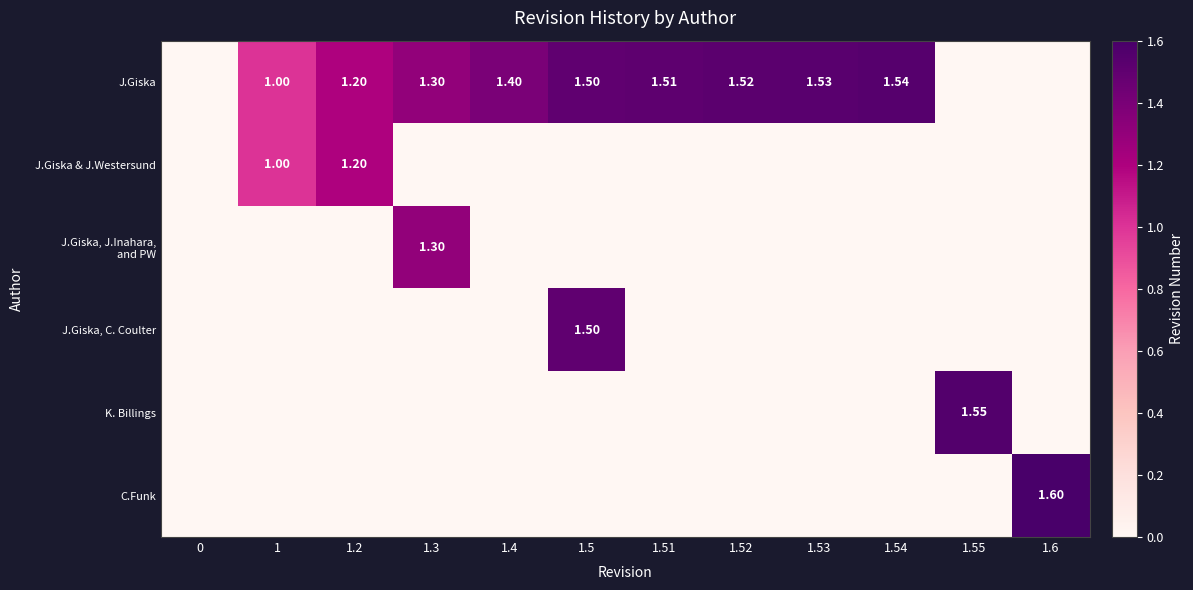

True or false: J.Giska, J.Inahara, and PW has a value of 0.7 at 1.

False